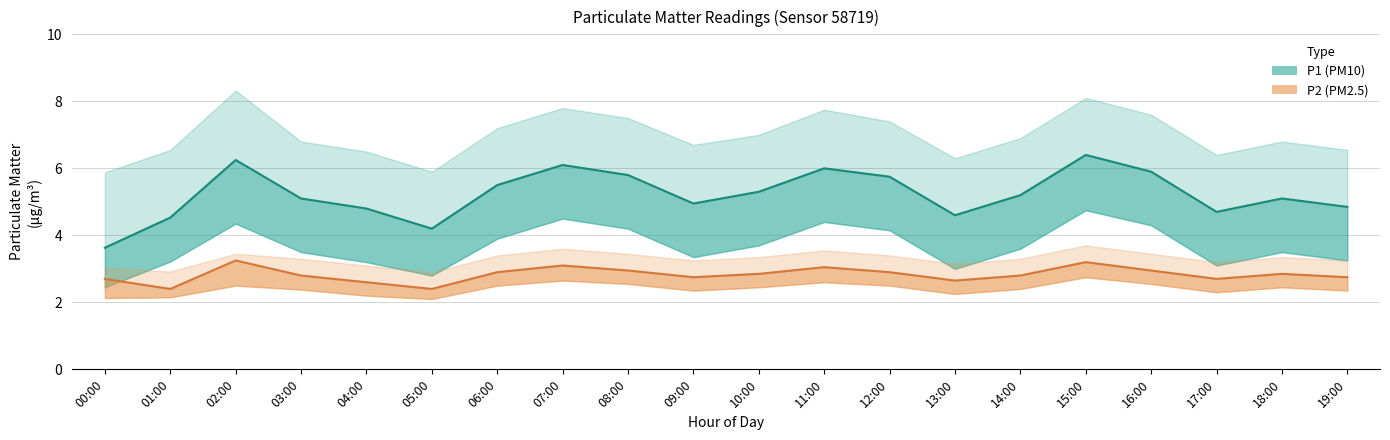

Which series has the largest range (max minus min)?

P1